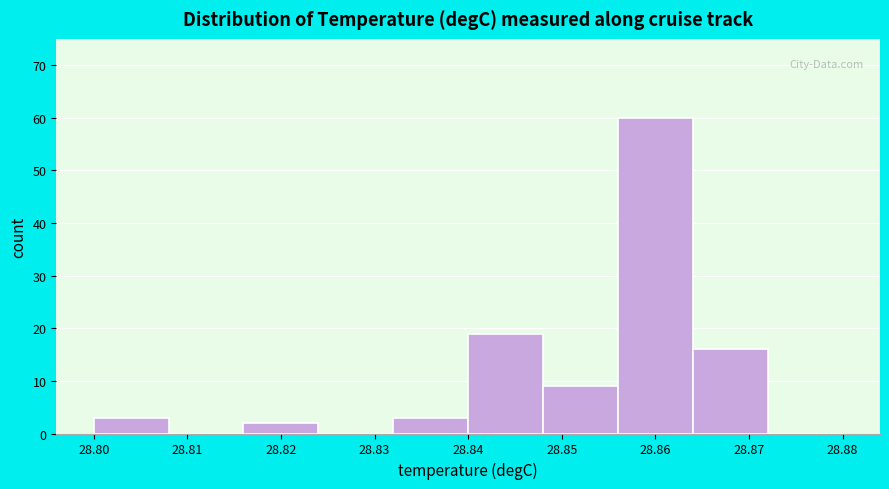

What is the height of the bar covering 28.800 to 28.808 on the x-axis? The values are not printed on the chart, so give them approximately, as read against the axis.

3